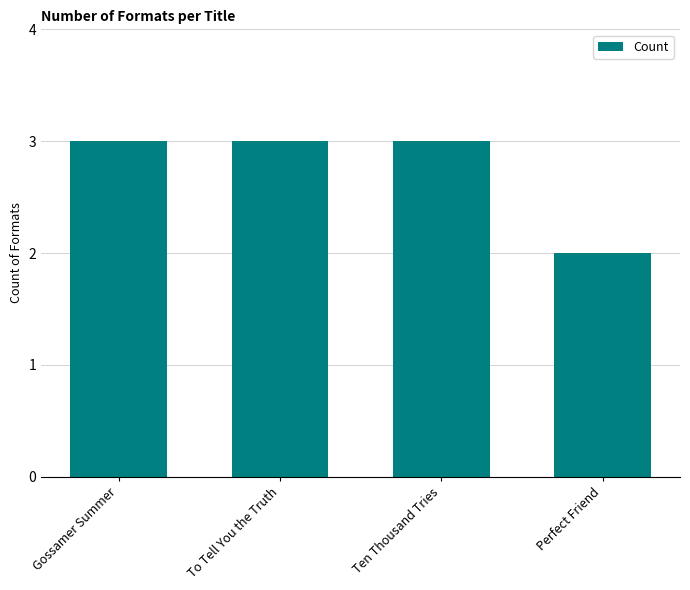

What value does the data have at Gossamer Summer?

3